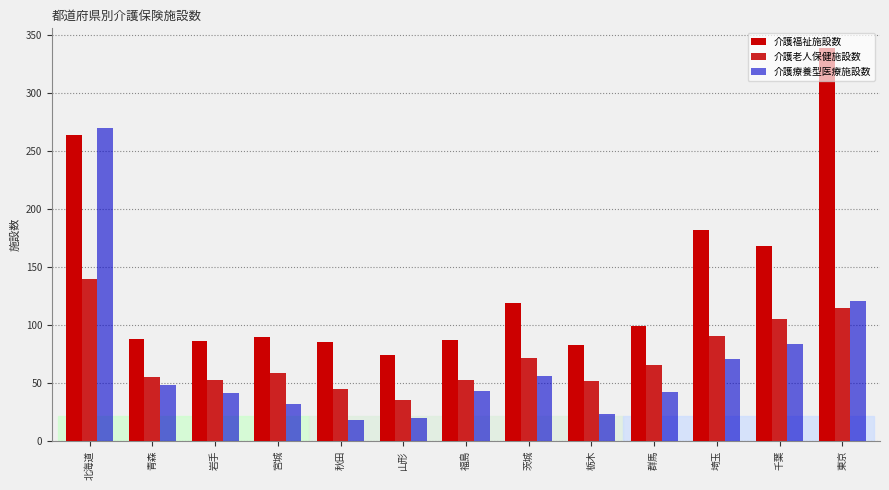

What is the maximum value for 介護療養型医療施設数?

270